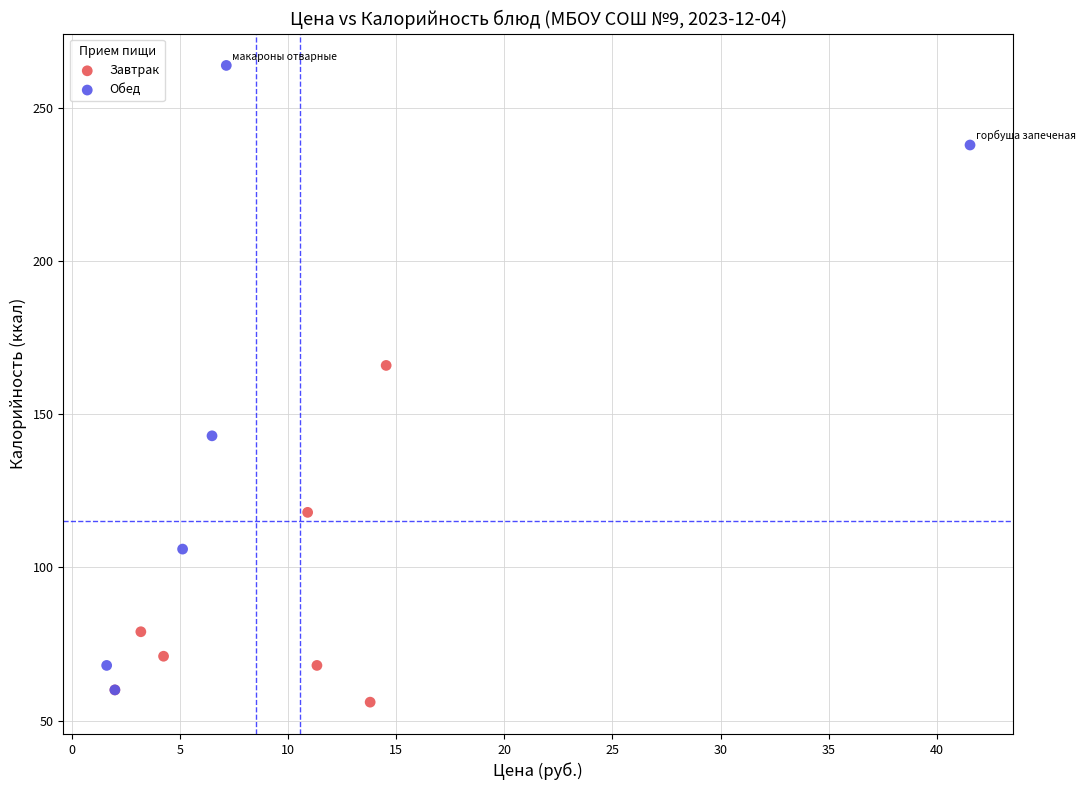

What are all the series names shown in the legend?

Завтрак, Обед